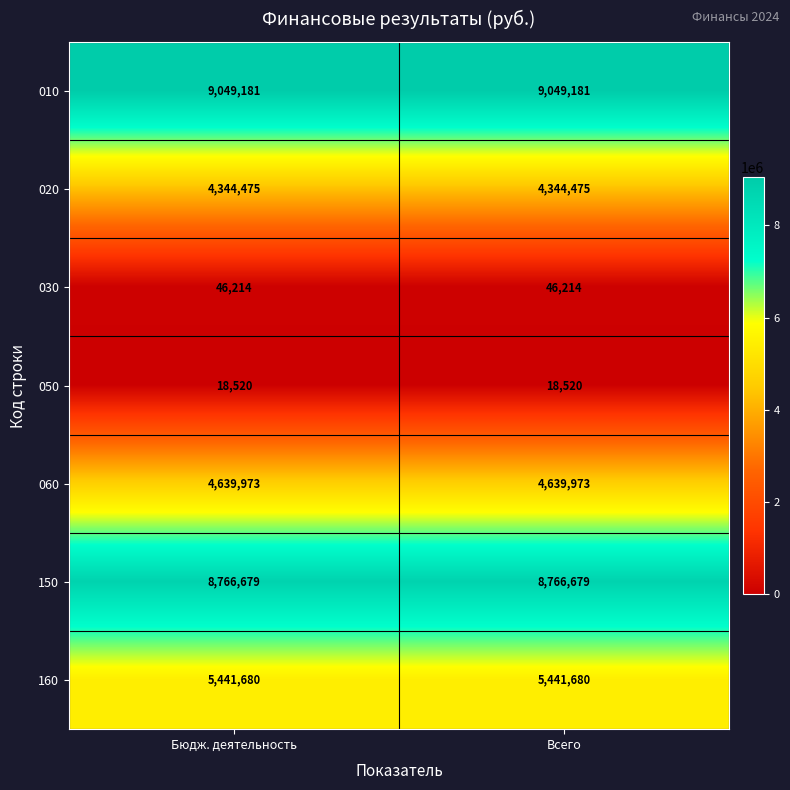

What is the difference between the highest and lowest values at Бюдж. деятельность?

9030661